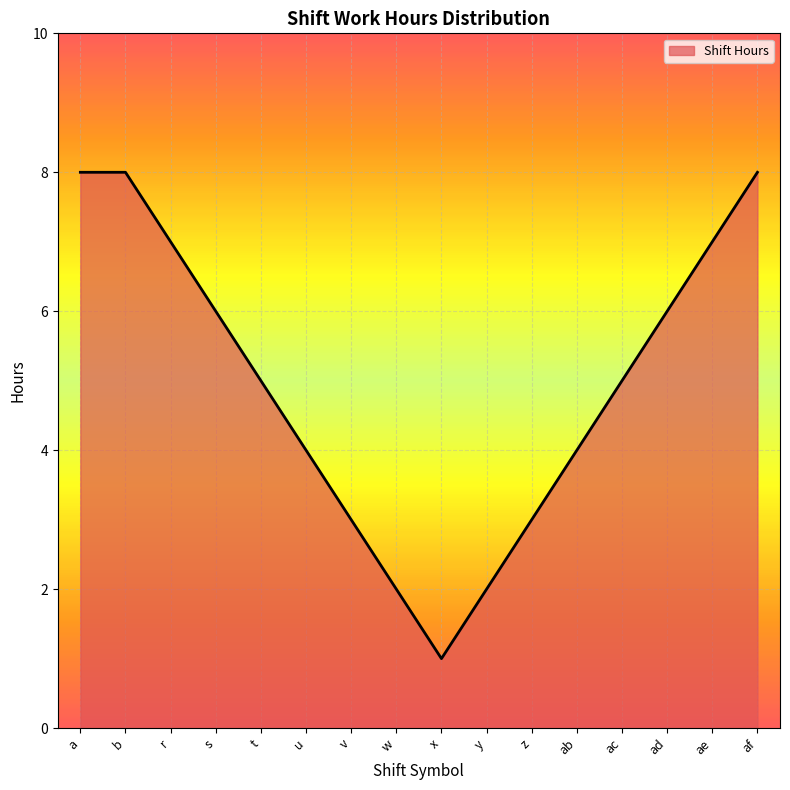

Count the number of categories in the chart.

16